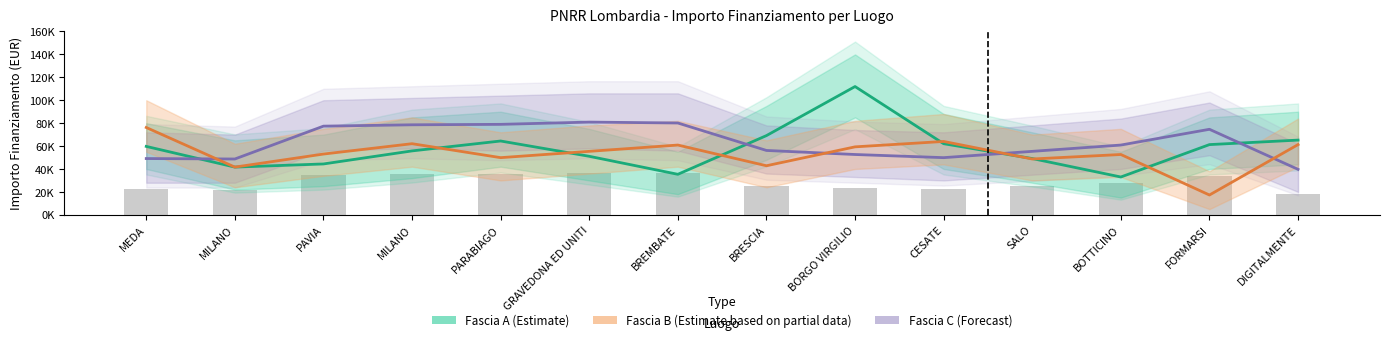

Which series changed the most between BORGO VIRGILIO and CESATE?

Fascia A (Estimate)